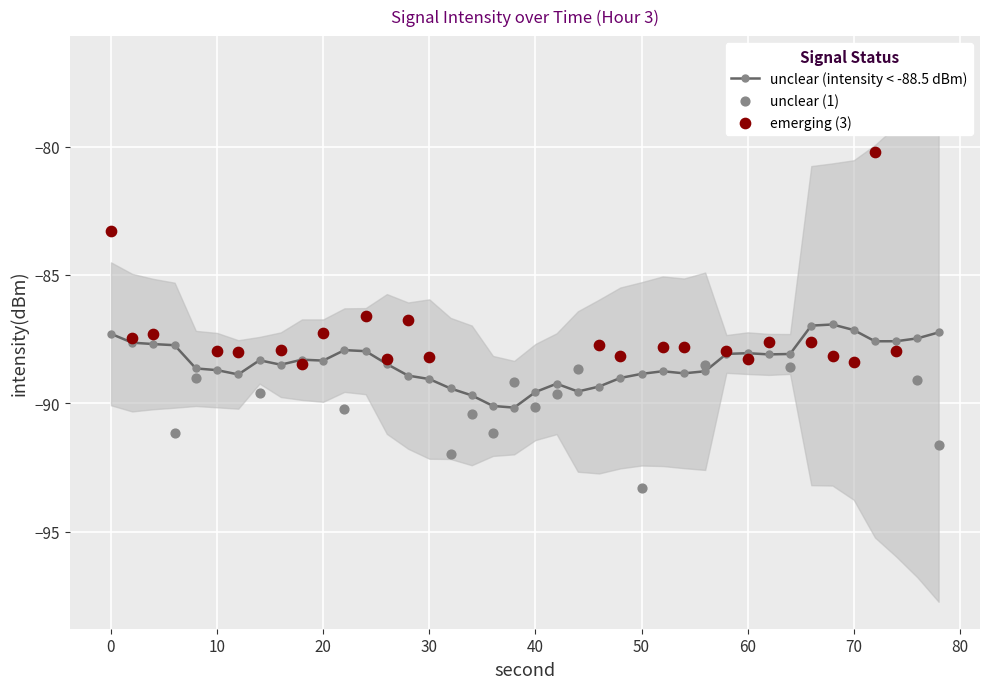

Which has a higher value, 23 or 7?

23